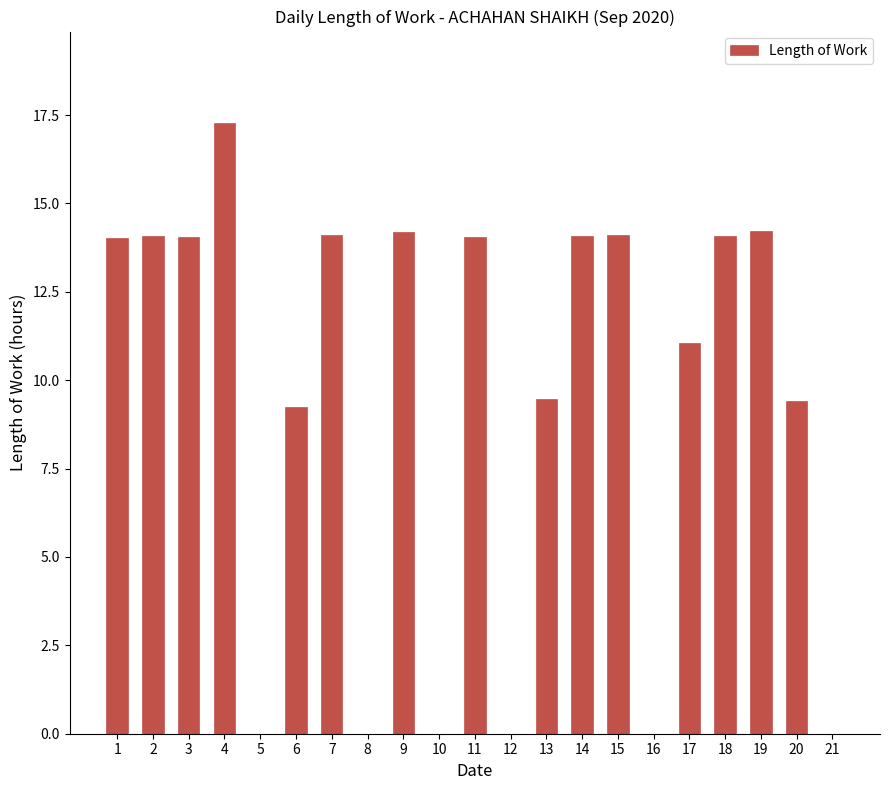

What is the approximate value at 19?

14.2